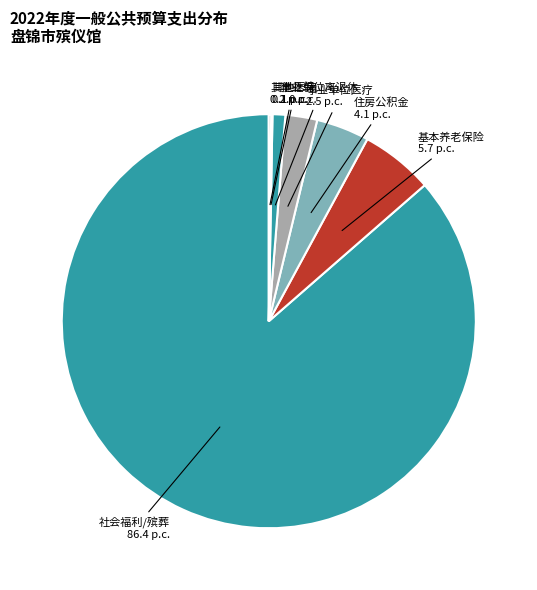

Rank the categories by value from highest to lowest.

社会福利/殡葬, 机关事业单位基本养老保险缴费支出, 住房公积金, 事业单位医疗, 事业单位离退休, 其他社会保障和就业支出, 其他行政事业单位医疗支出